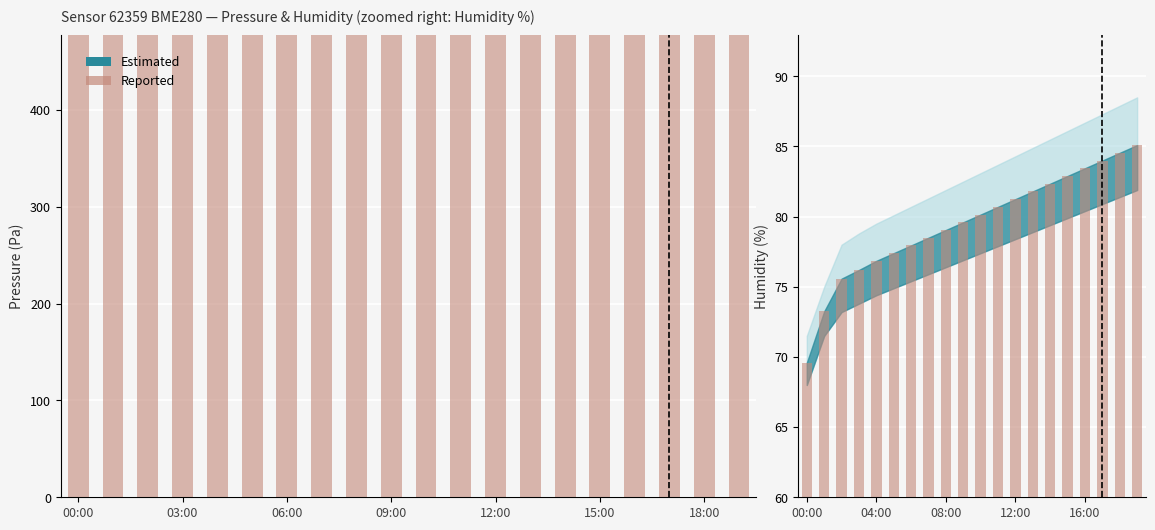

Where does the data first go above 80?

10